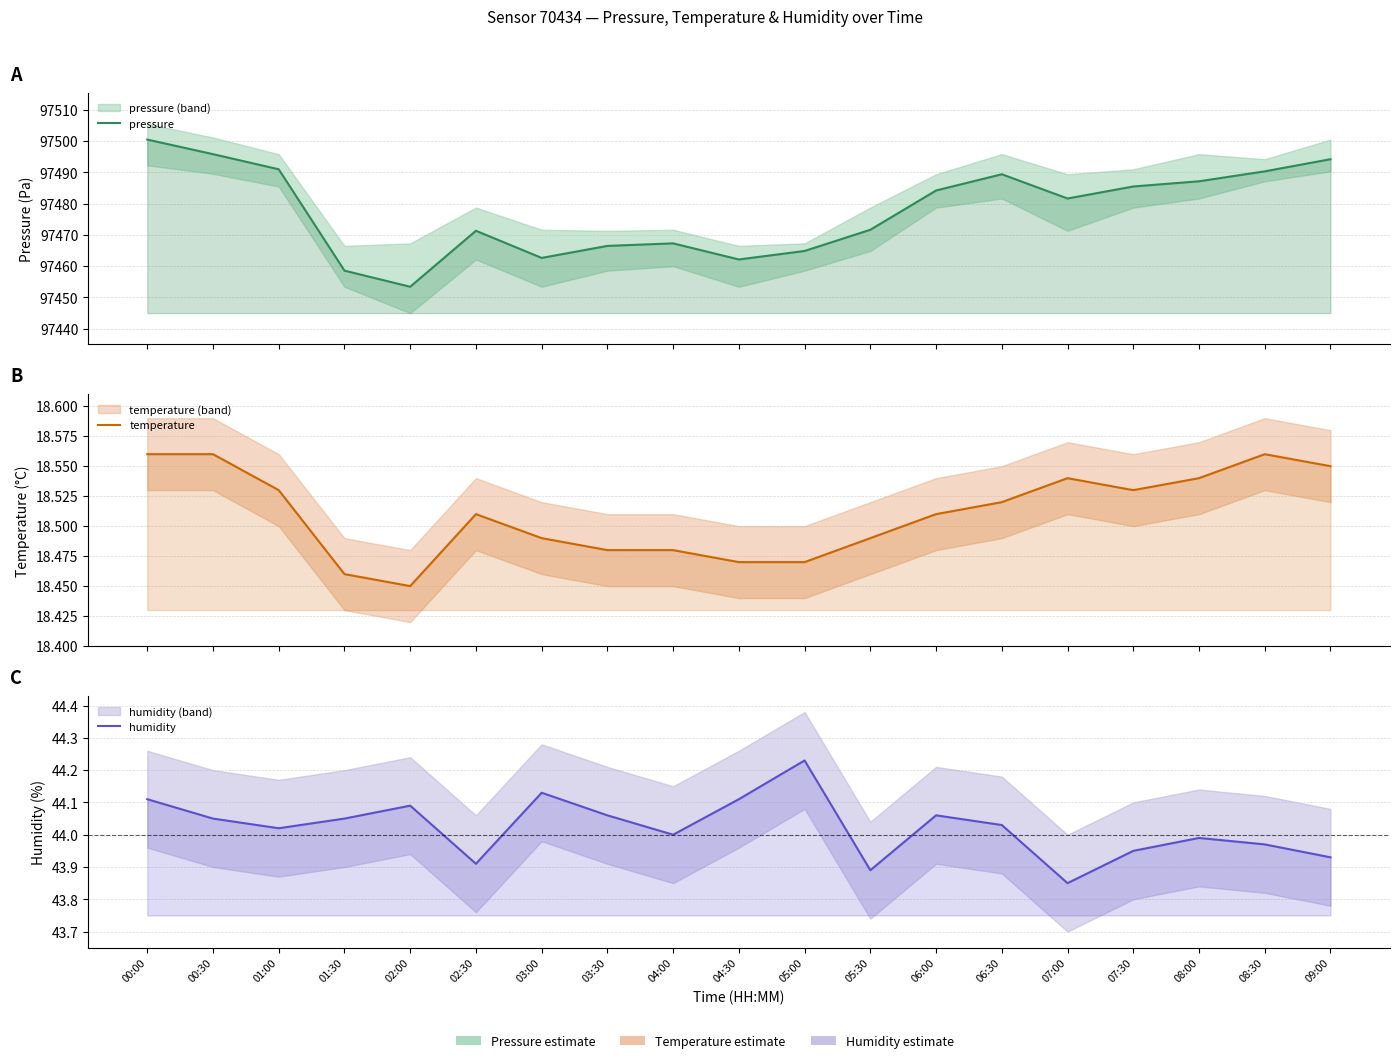

True or false: temperature has more than 1 interior local peaks.

True